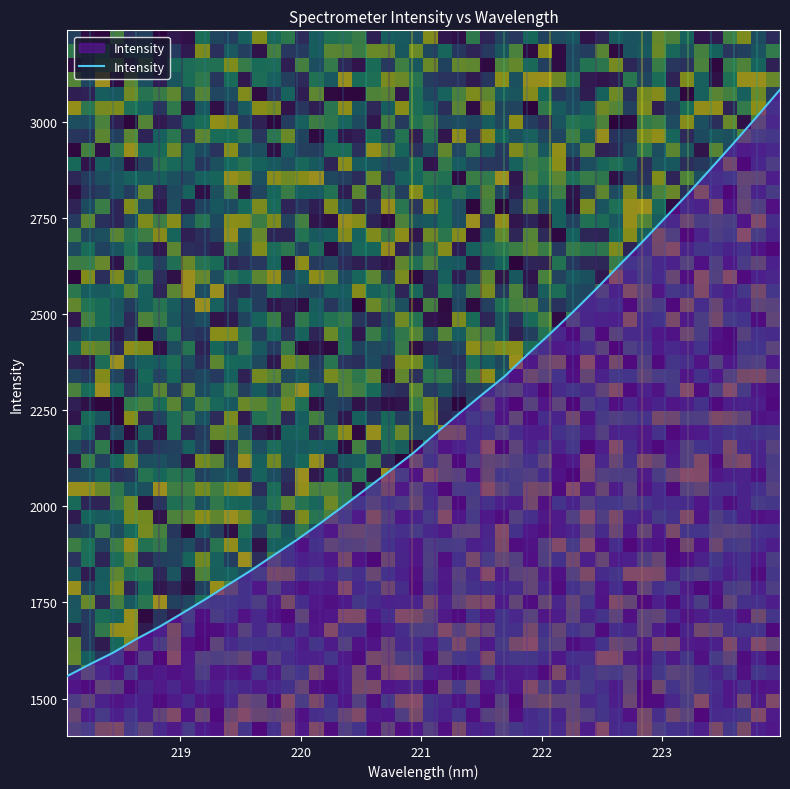

What is the difference between the maximum and minimum values?

1524.8